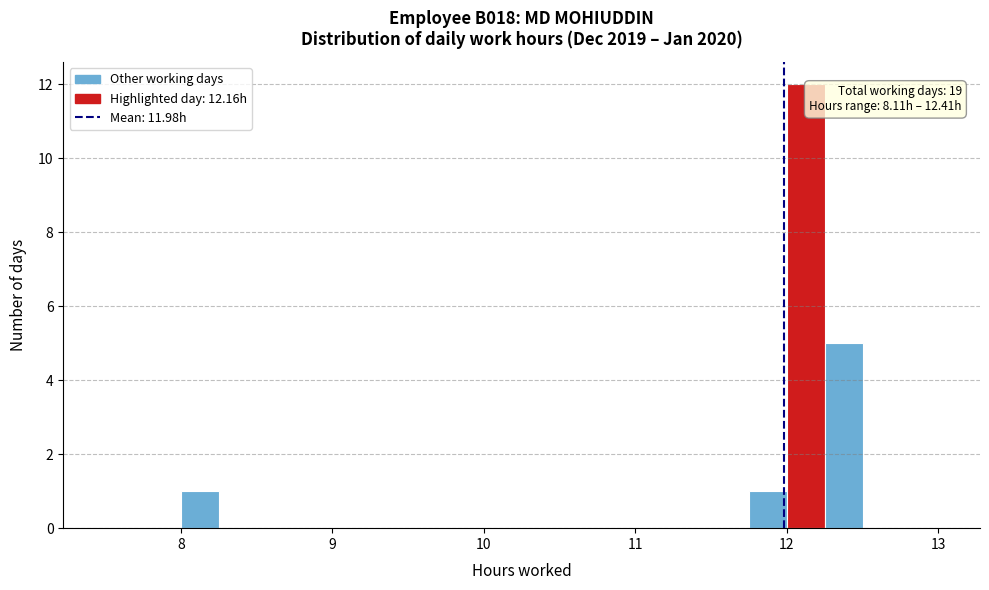

Read against the x-axis, roughly where is the centre of the tallest bar?

12.1